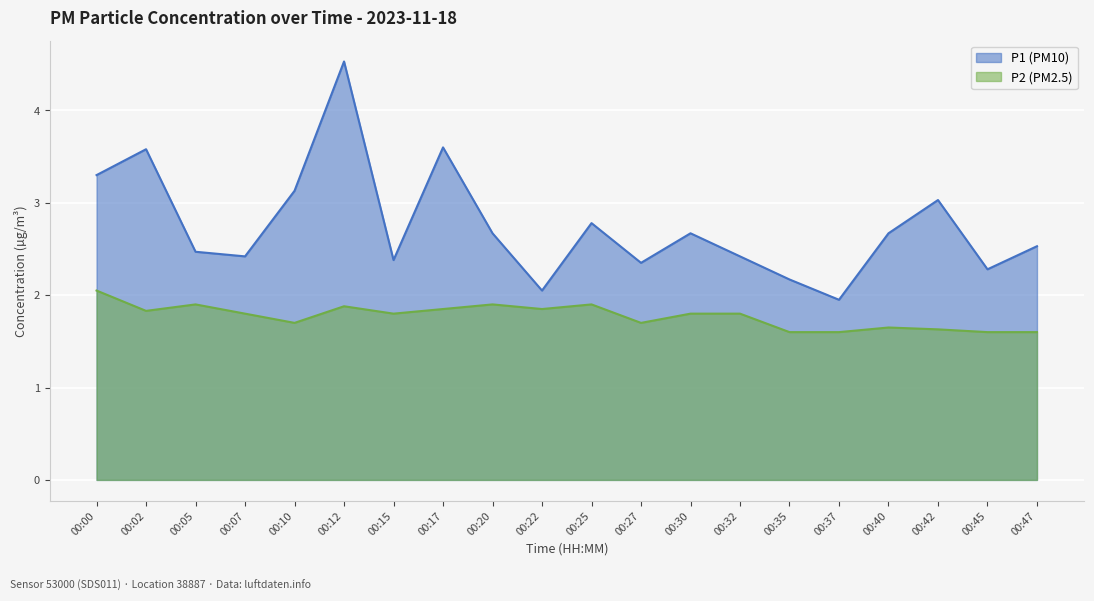

What are all the series names shown in the legend?

P1 (PM10), P2 (PM2.5)